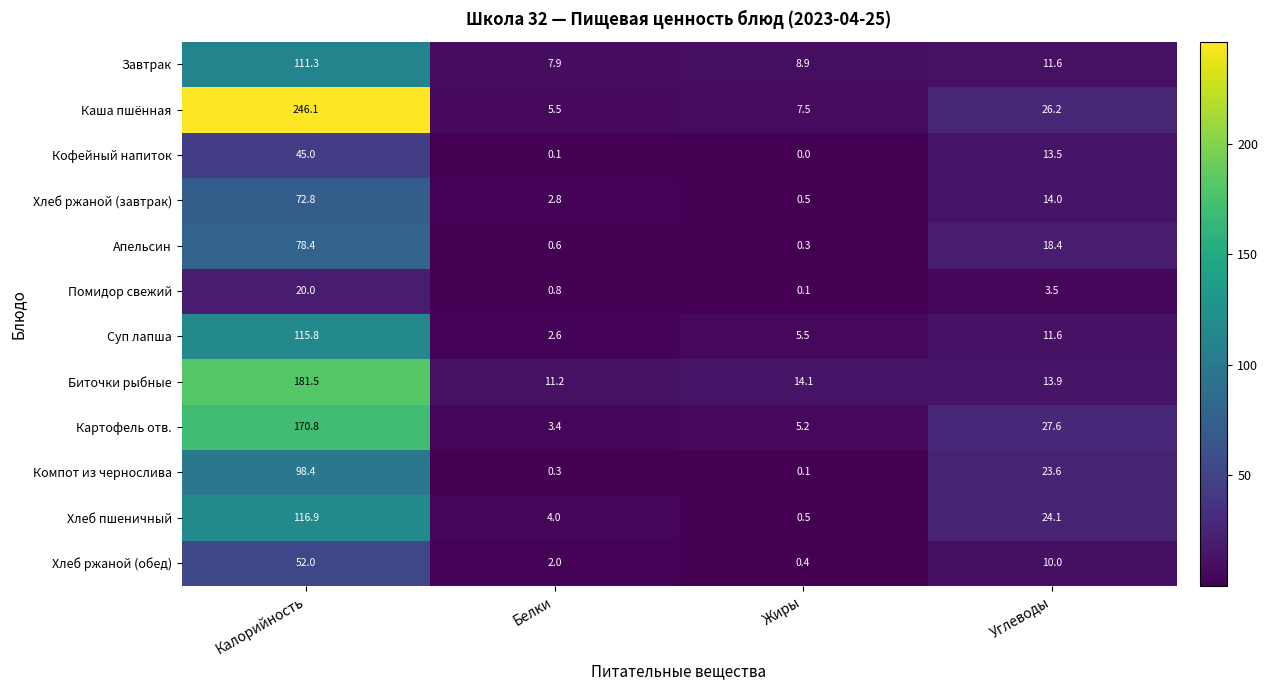

What value does the Суп лапша series have at Жиры?

5.5